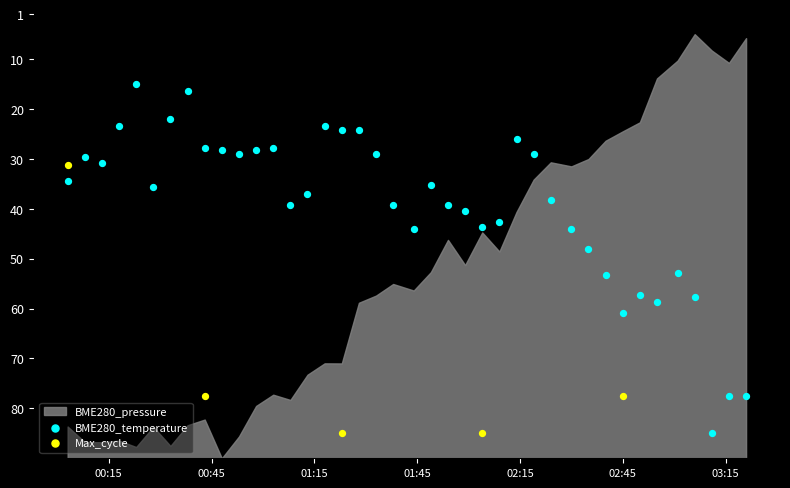

Which series has the widest spread of Y values?

BME280_temperature